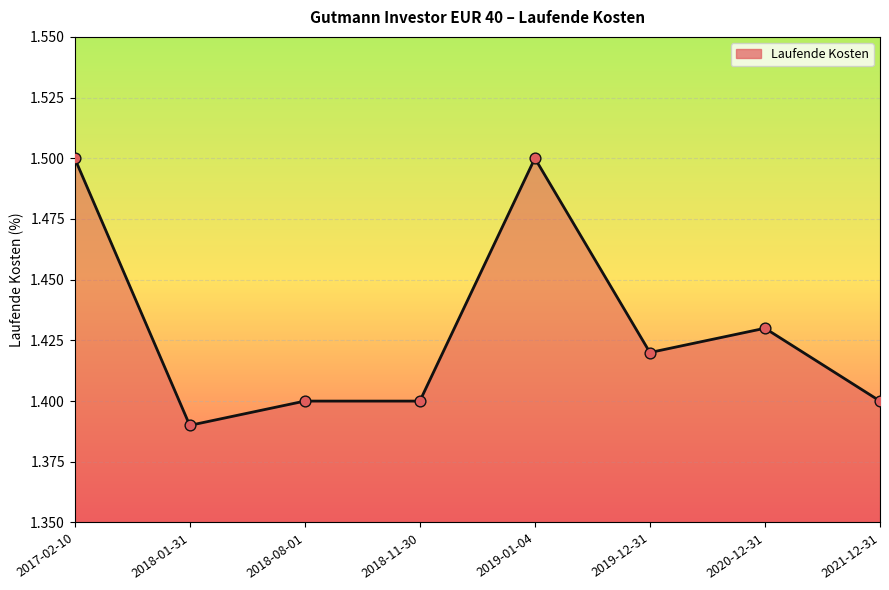

What is the change in value from 2017-02-10 to 2018-08-01?

-0.1